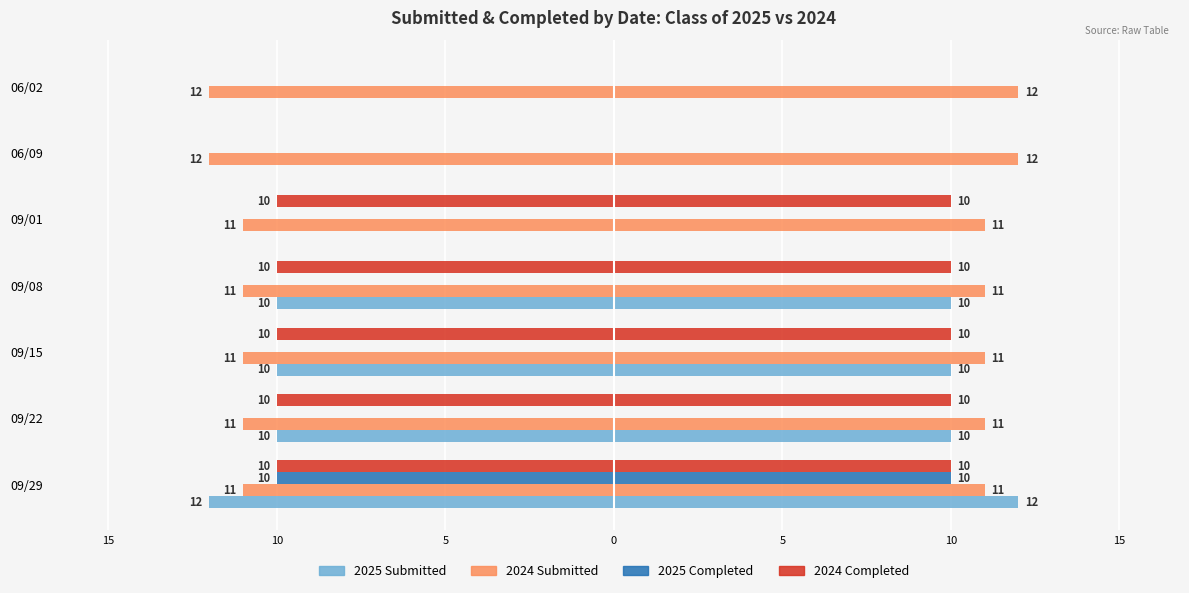

Which series changed the most between 10 and 0?

2025 Submitted